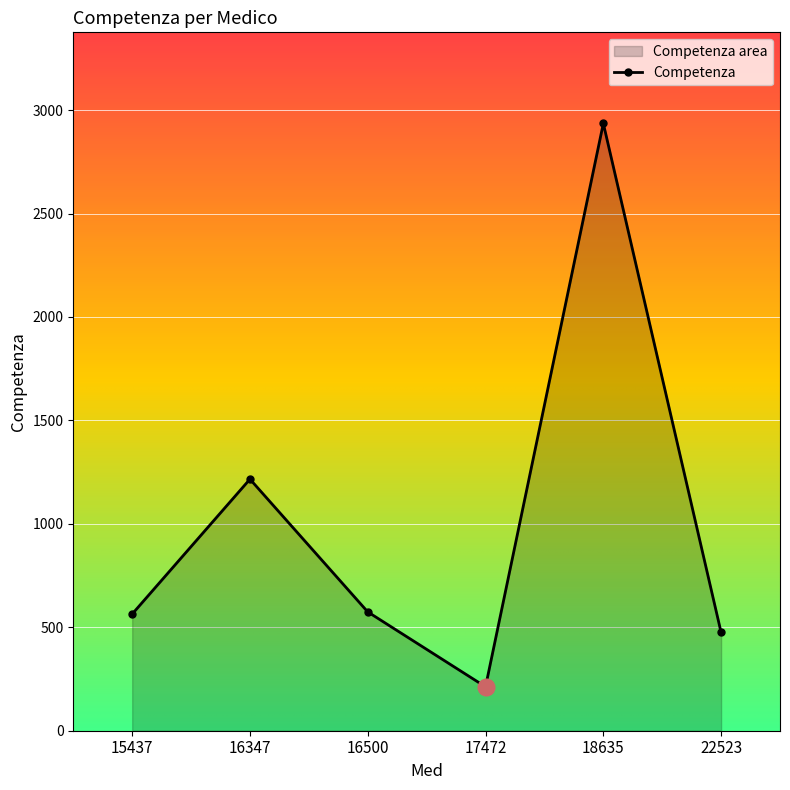

What is the minimum value shown in the chart?

212.3